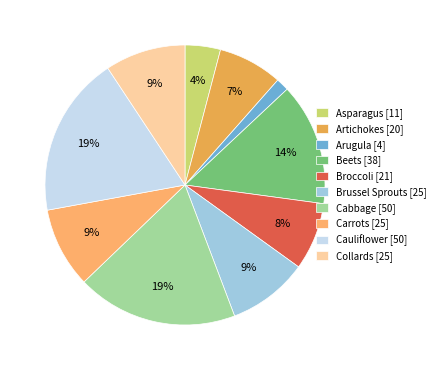

Rank the categories by value from lowest to highest.

Arugula, Asparagus, Artichokes, Broccoli, Brussel Sprouts, Carrots, Collards, Beets, Cabbage, Cauliflower